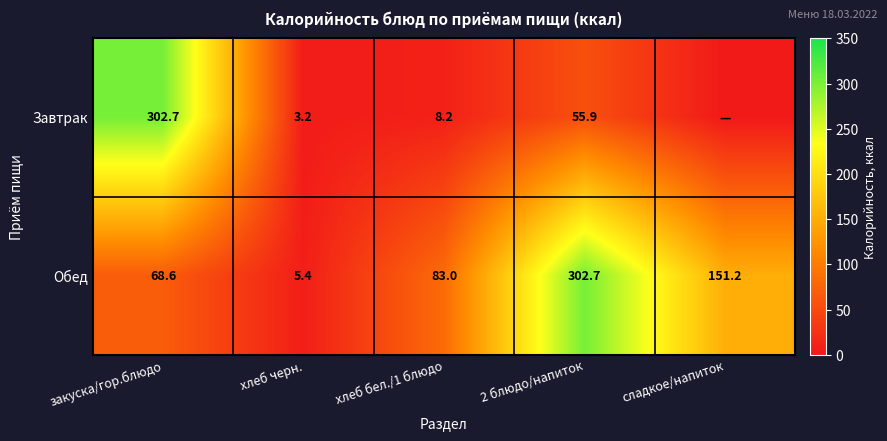

What is the spread (max minus min) of values at 2 блюдо/напиток?

246.8